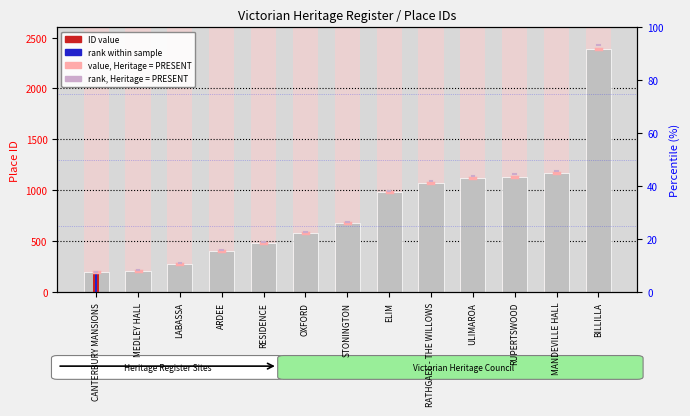

Is it true that the value at BILLILLA is 2383?

True